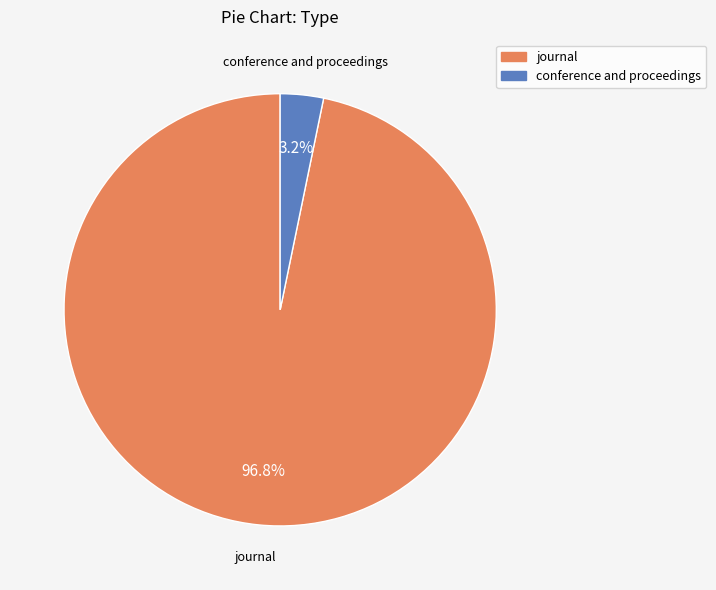

Count the number of slices in the pie.

2